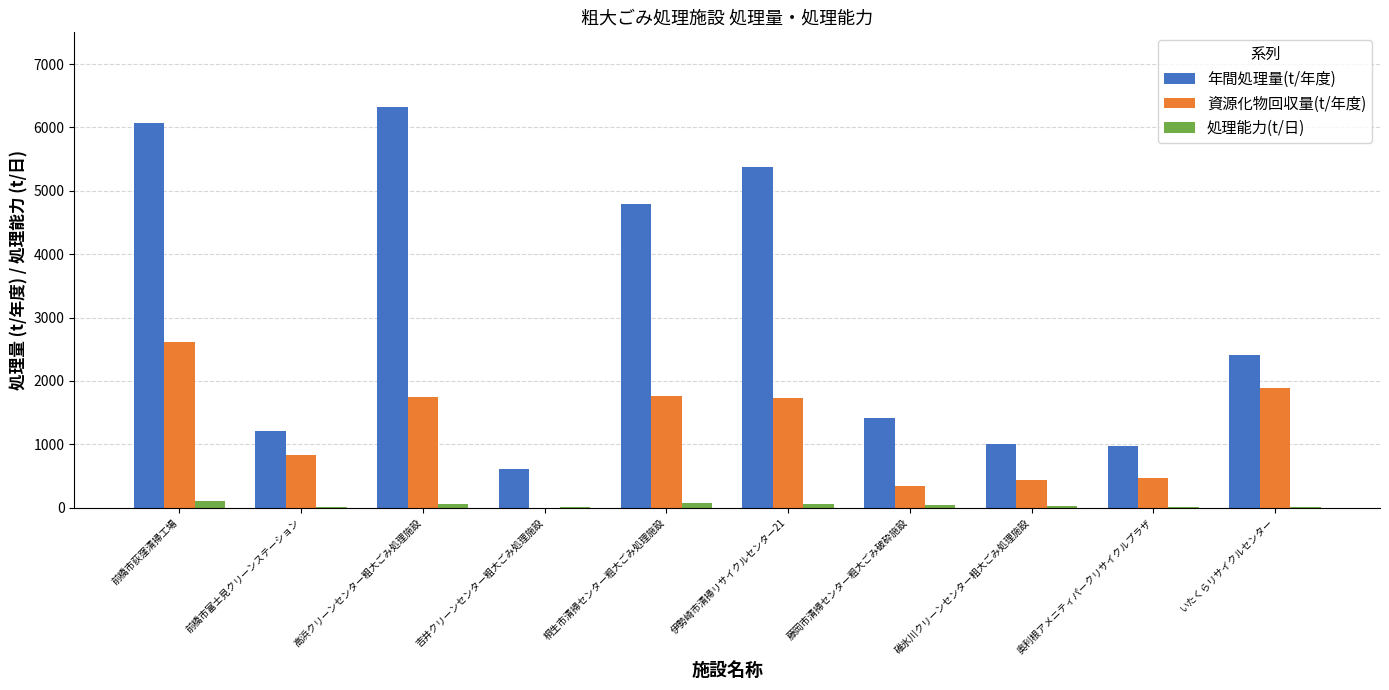

What is the sum of all 資源化物回収量(t/年度) values?

11834.6